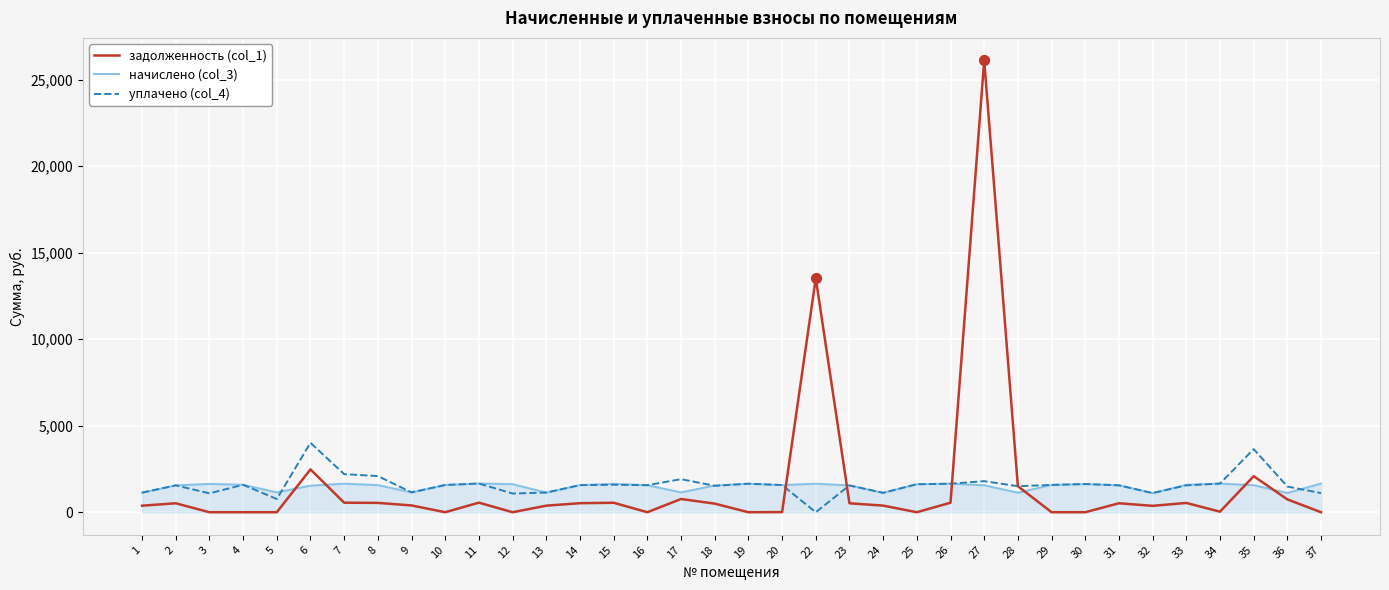

At how many categories does at least one series exceed 15159?

1